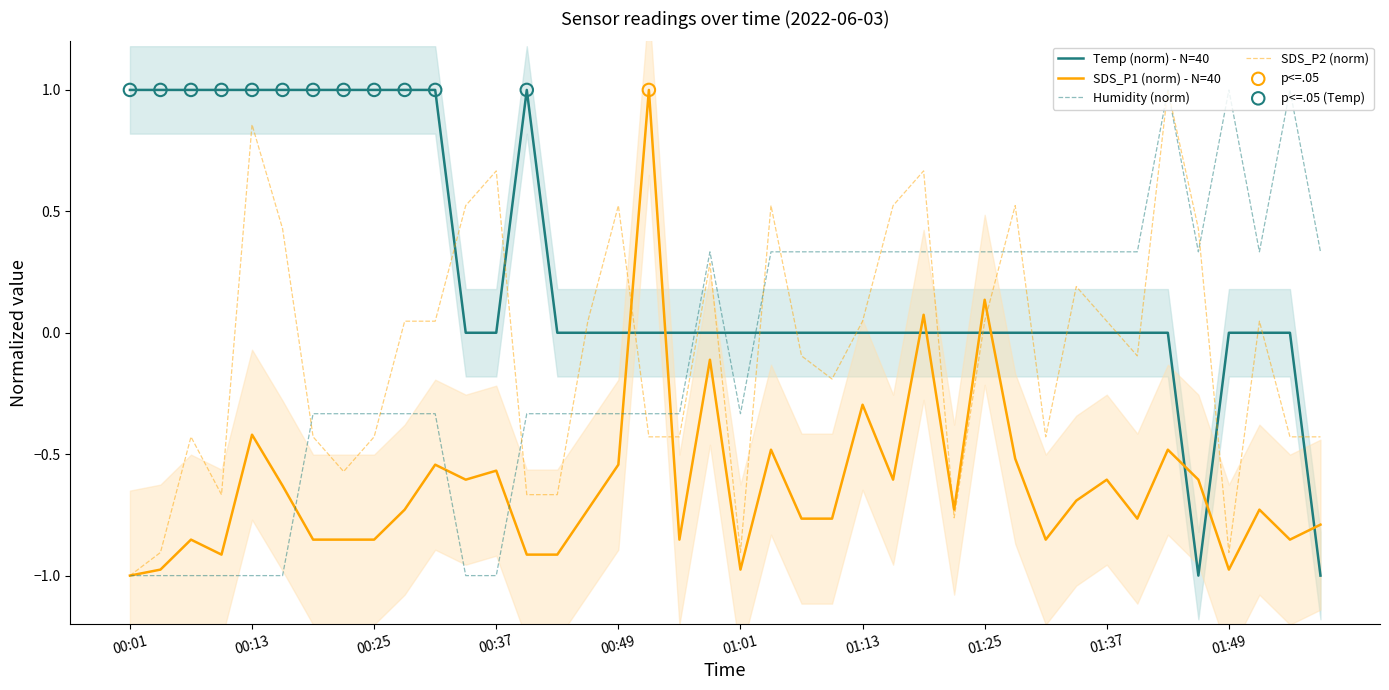

Which series has the widest spread of Y values?

Temp